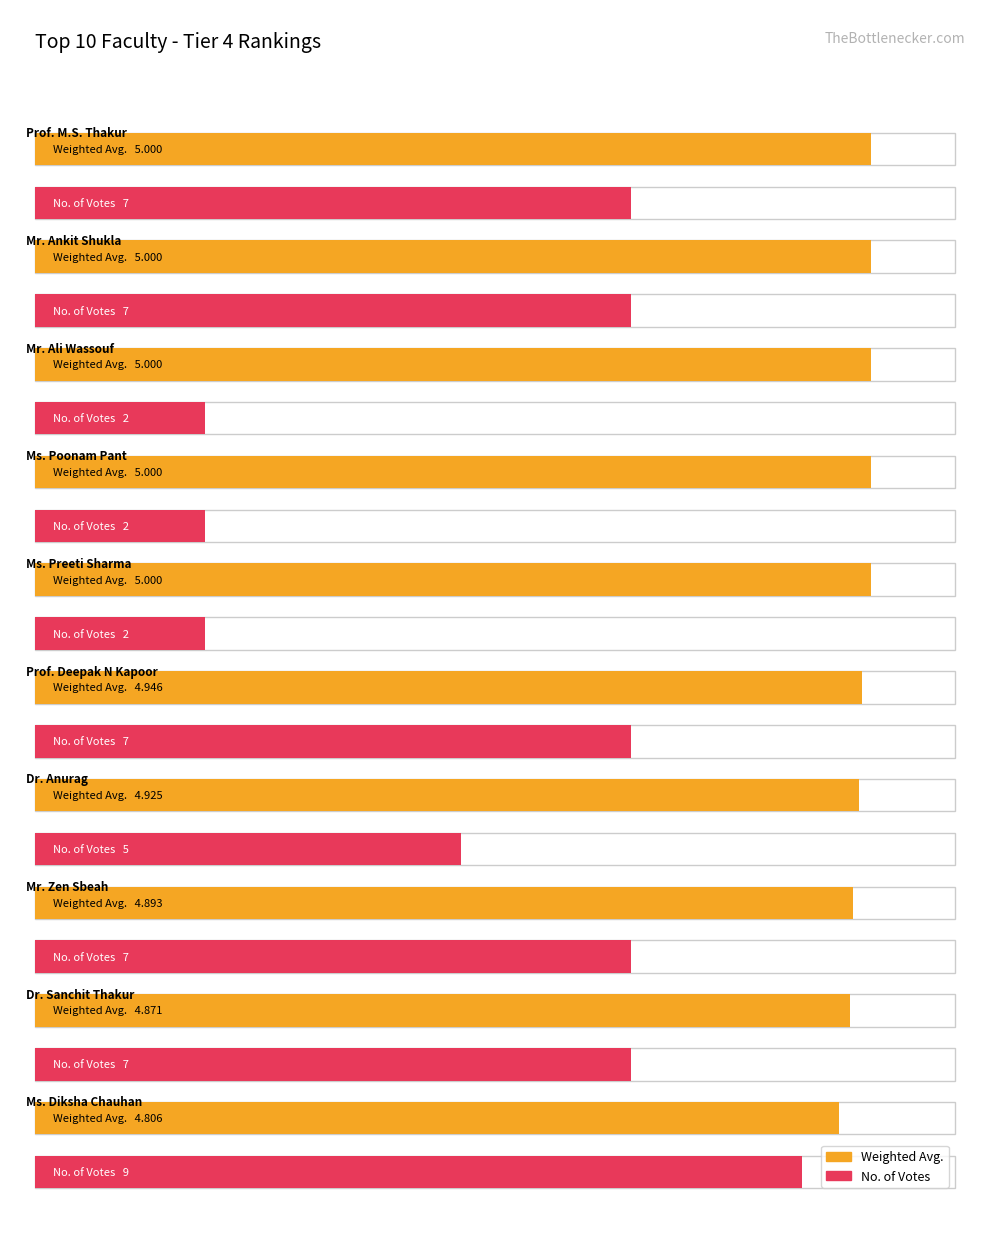

Read the No. of Votes value at Mr. Ankit Shukla.

7.0